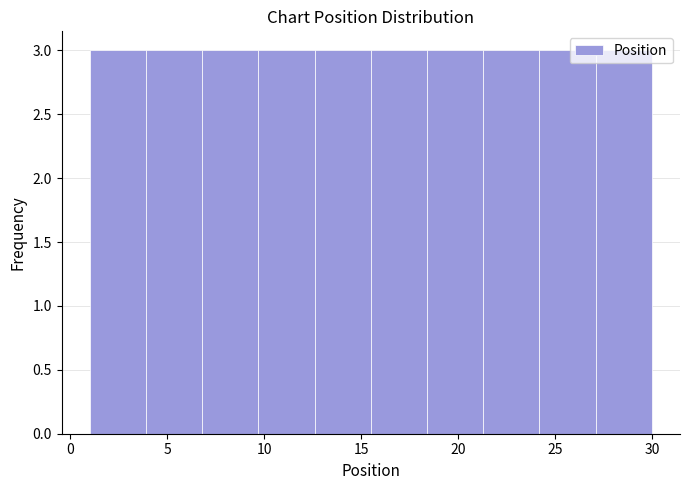

What is the height of the bar covering 6.8 to 9.7 on the x-axis? Neither the bar edges nor the heights are printed on the chart, so give them approximately, as read against the axes.

3